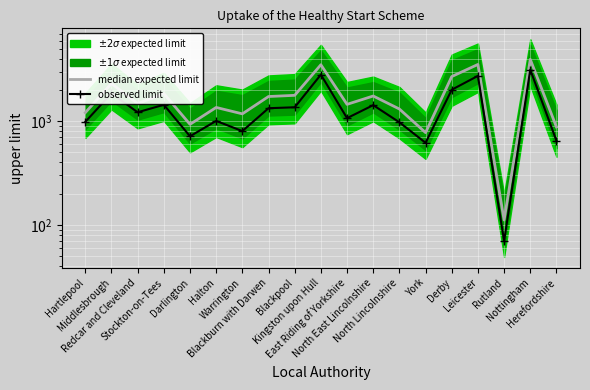

Count the number of categories in the chart.

19